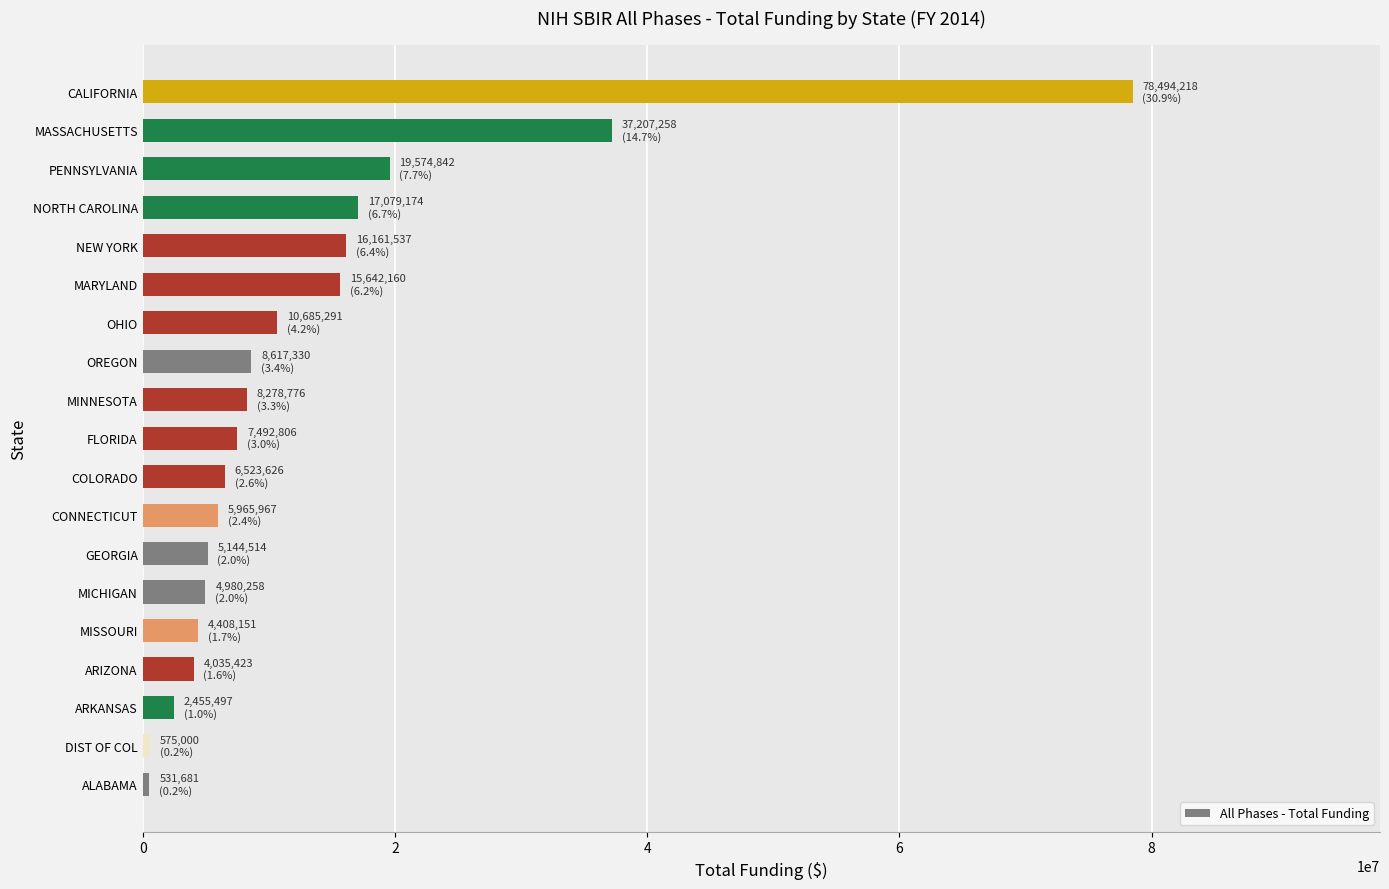

Which category has the highest value across all series?

CALIFORNIA